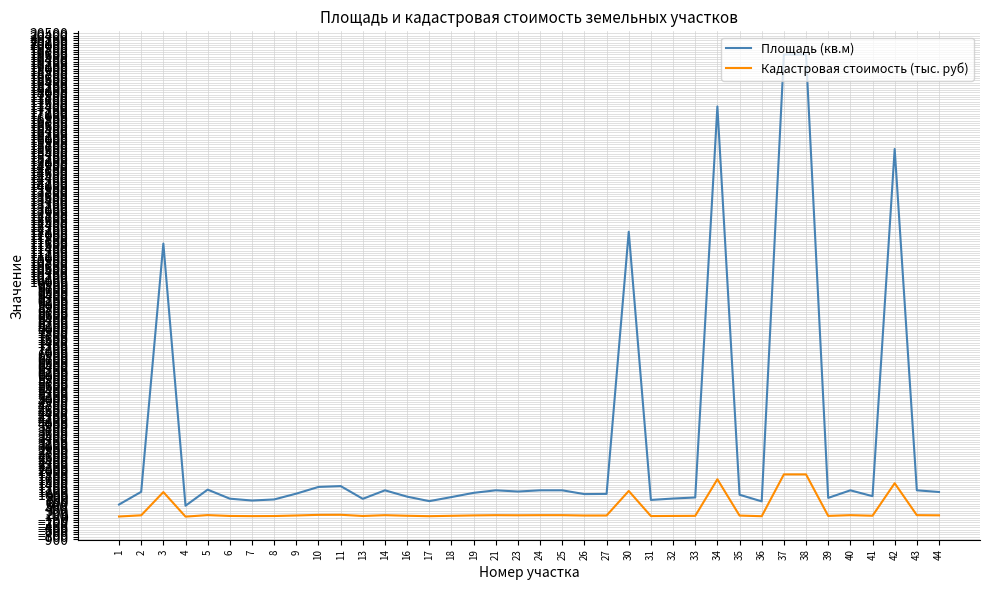

True or false: Кадастровая стоимость (тыс. руб) and Площадь (кв.м) cross at least once.

False